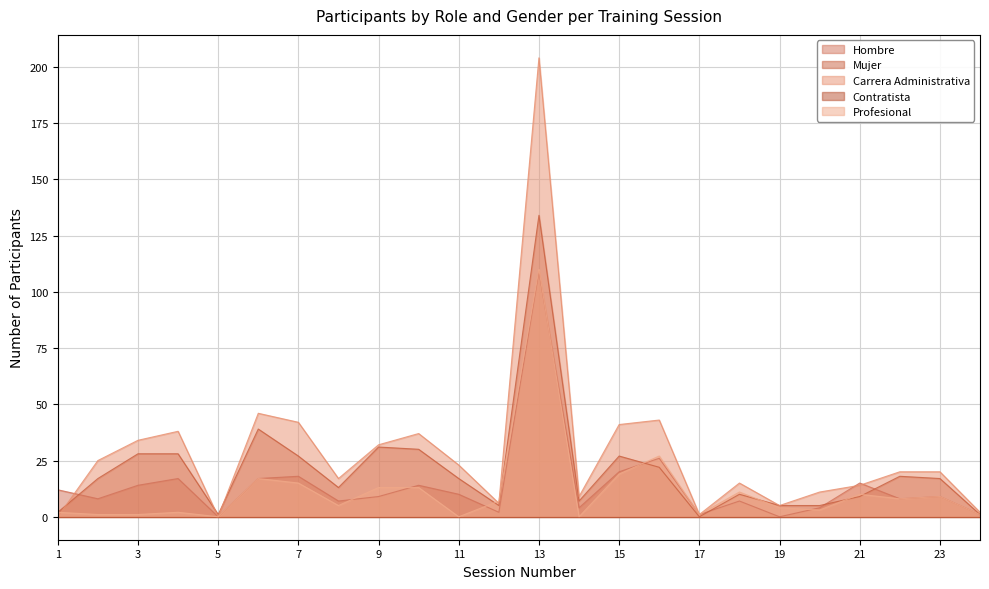

How many data points in Hombre are above 9?

11